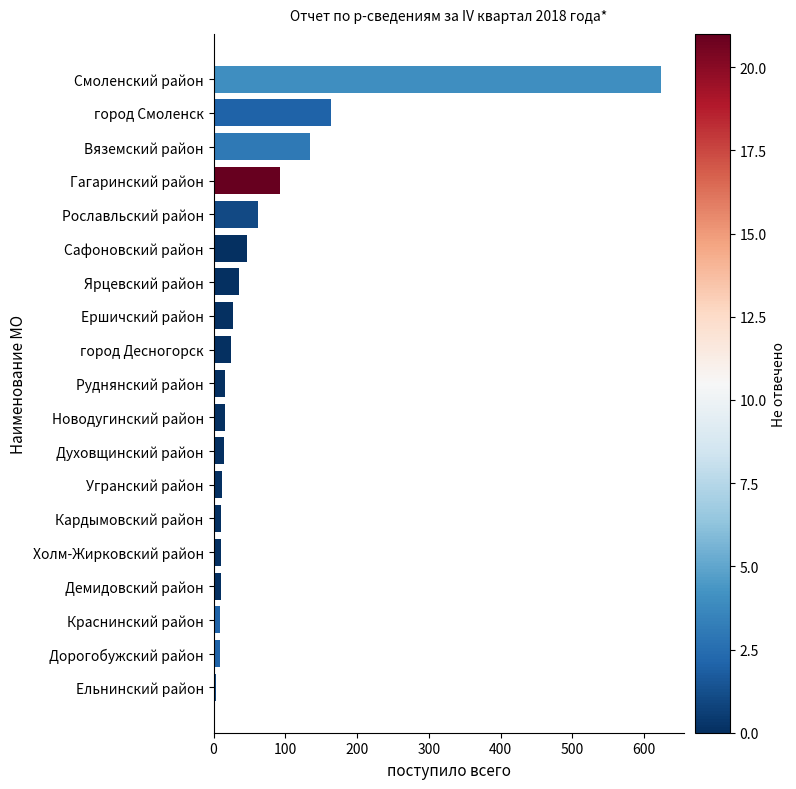

How many bars are there in total?

19